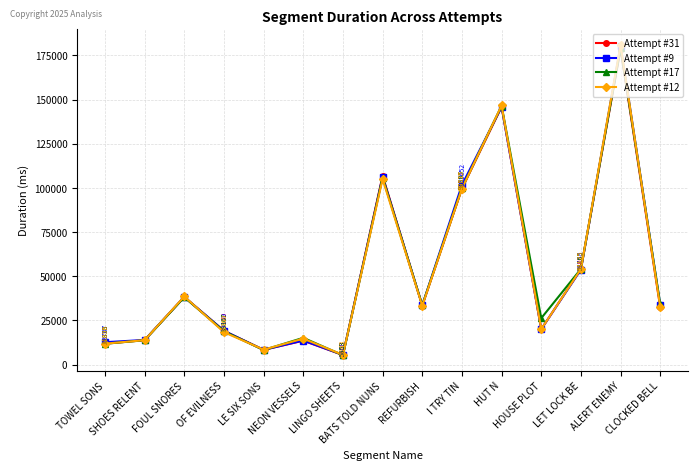

True or false: Attempt #17 and Attempt #12 intersect in this chart.

True